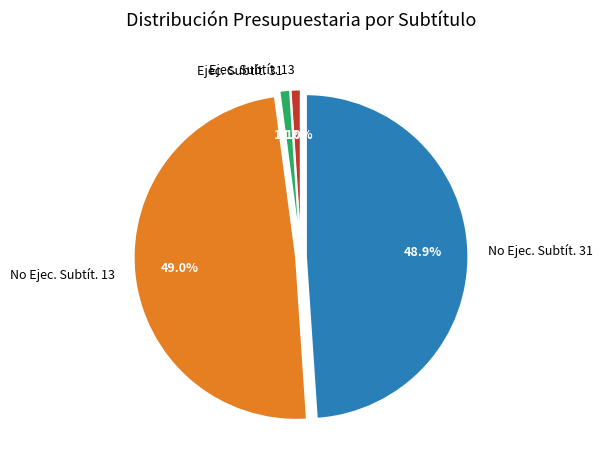

Does any single category account for the majority?

No